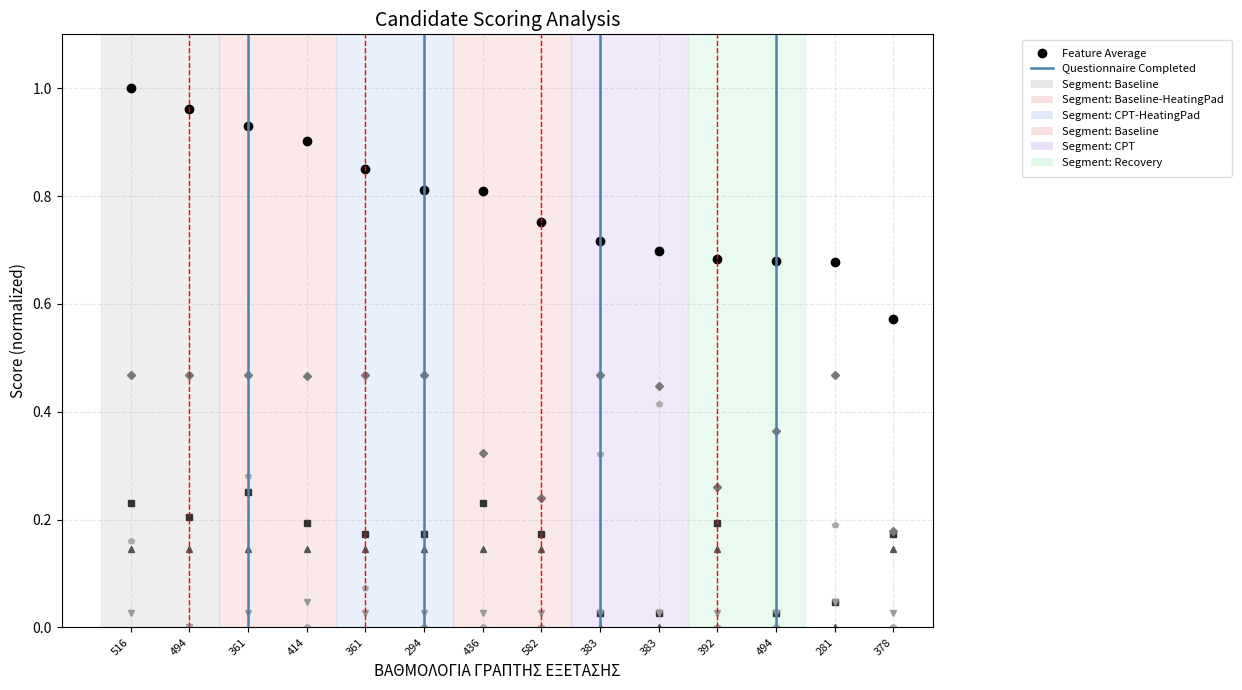

Count the number of data series in this chart.

6